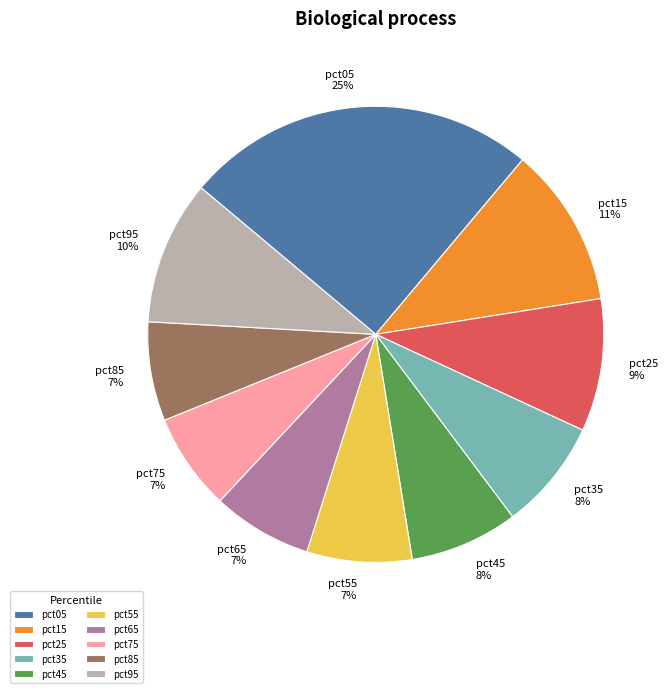

To the nearest percent, what percentage of the pie is pct15?

11%